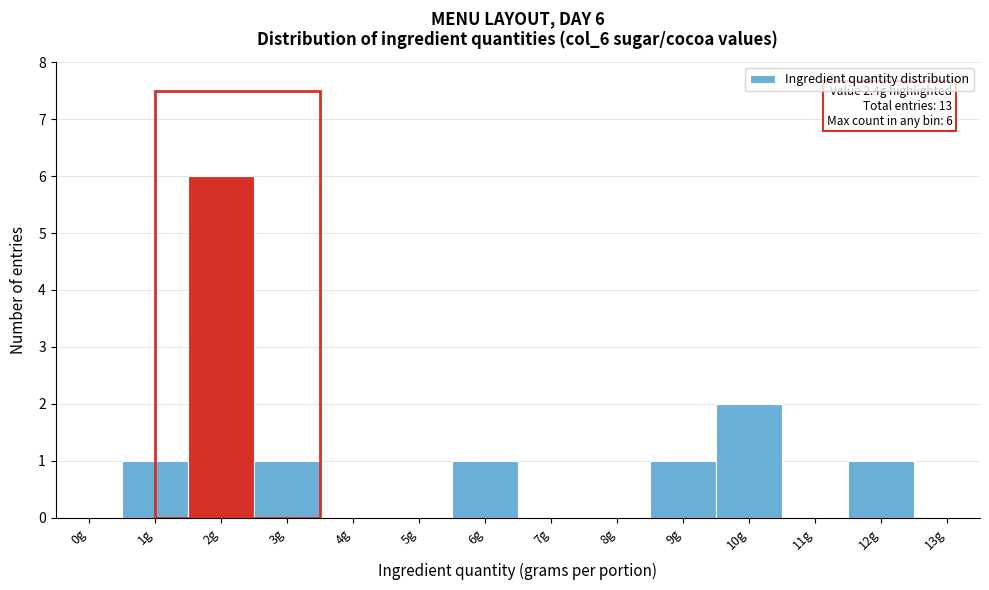

Reading left to right, list all the values displayed in this chart.

0g=0	1g=1	2g=6	3g=1	4g=0	5g=0	6g=1	7g=0	8g=0	9g=1	10g=2	11g=0	12g=1	13g=0